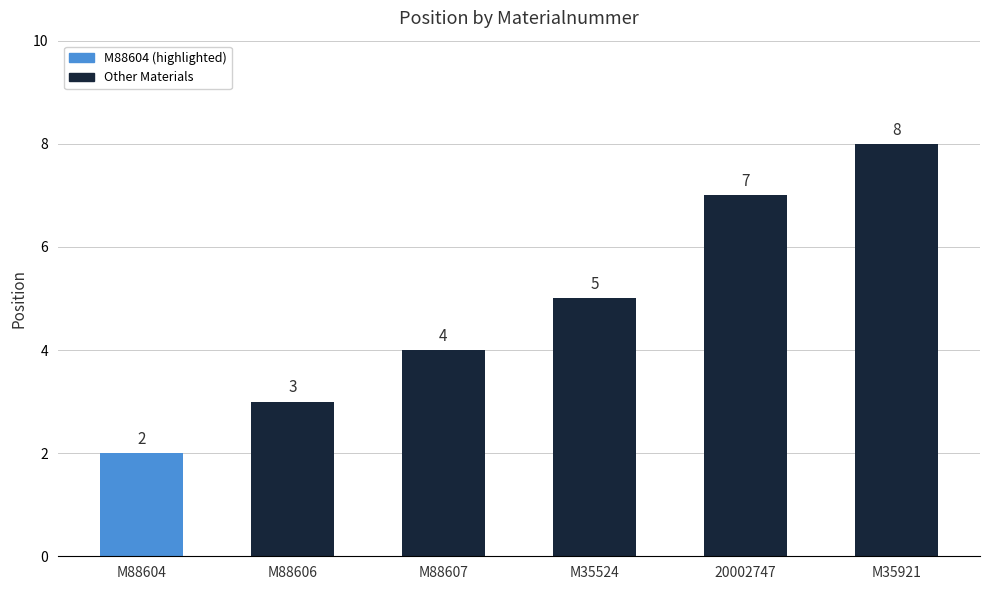

What is the greatest value displayed?

8